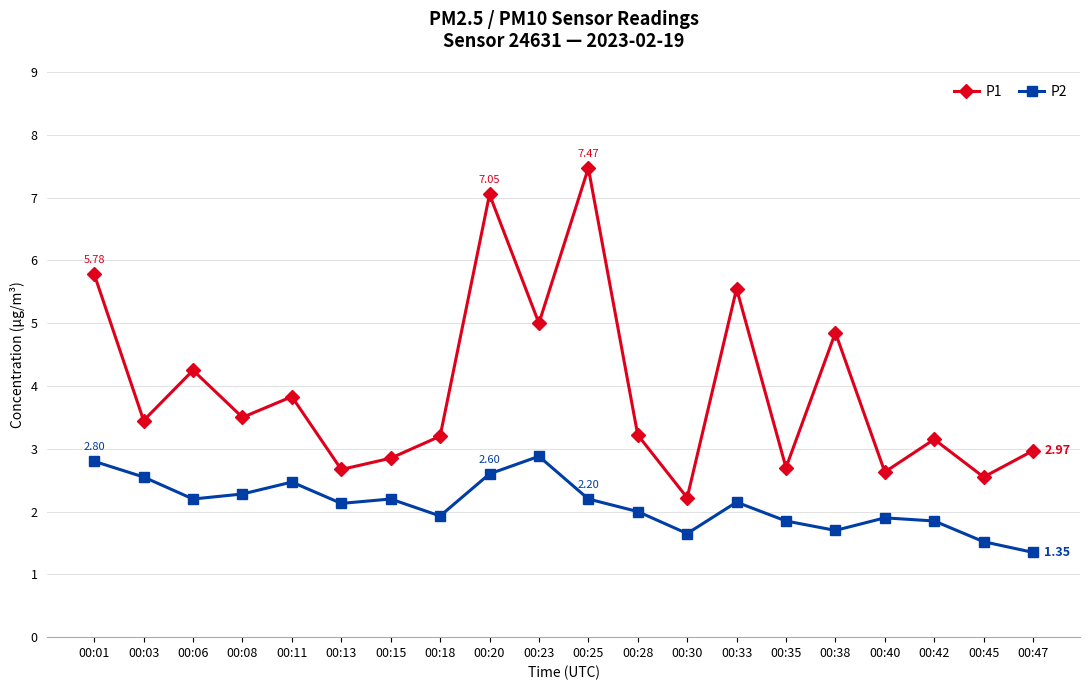

How many lines are shown in the chart?

2